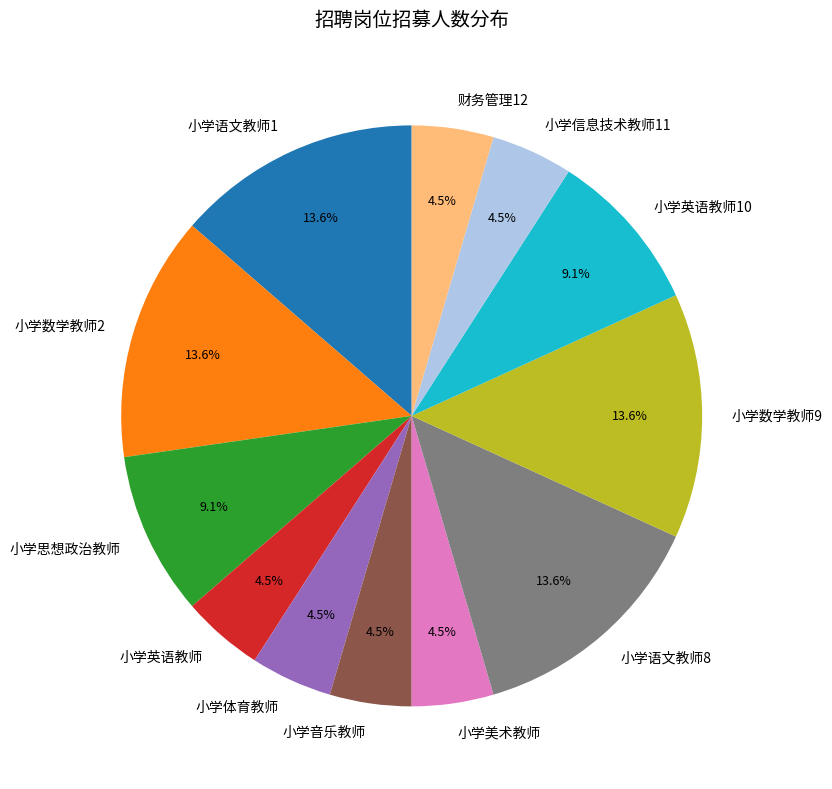

To the nearest percent, what is the difference between the largest and smallest slice percentages?

9%